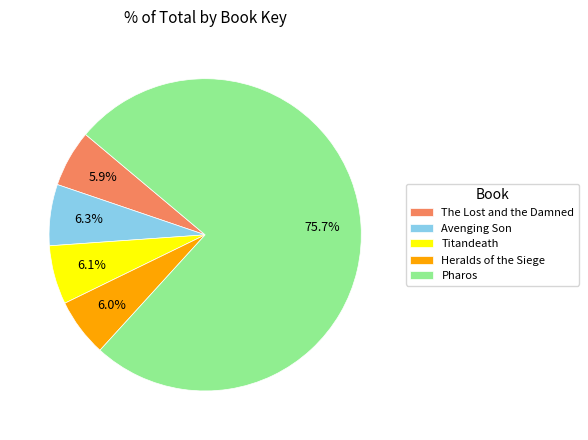

Count the number of slices in the pie.

5